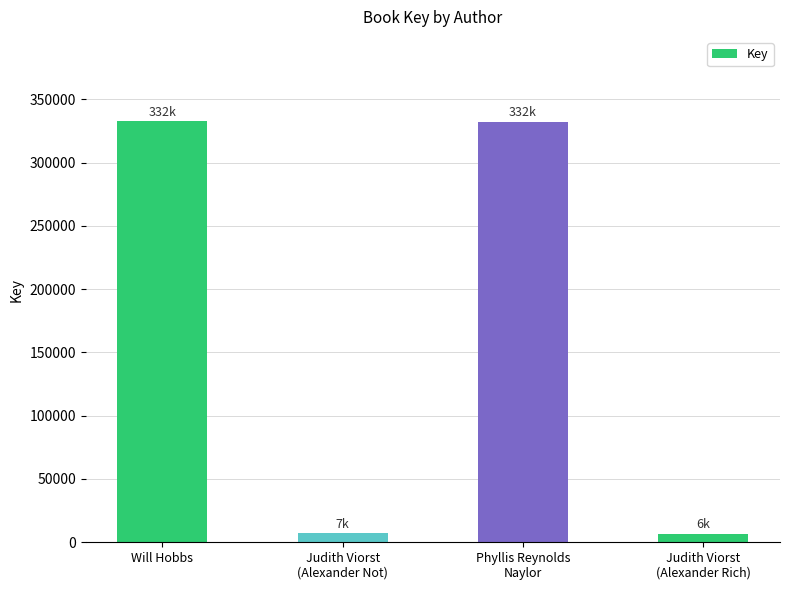

What is the sum of the values at Will Hobbs and Judith Viorst
(Alexander Not)?

340007